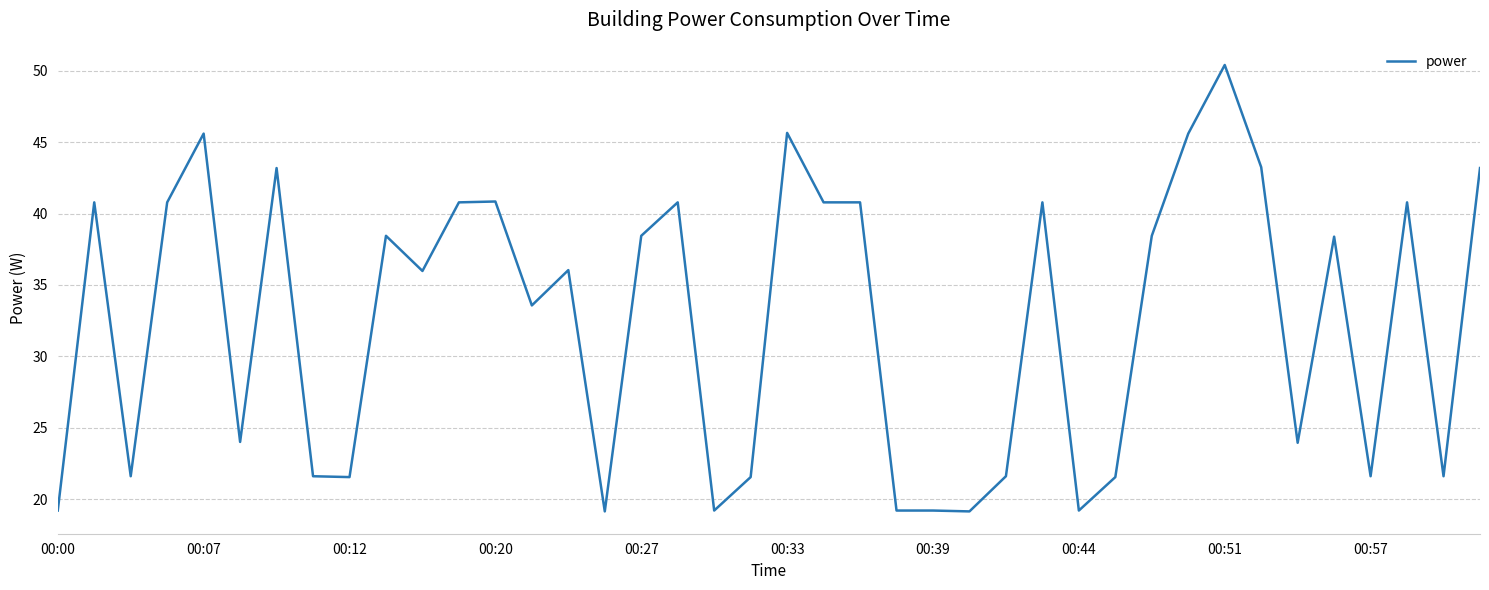

What is the minimum value shown in the chart?

19.2